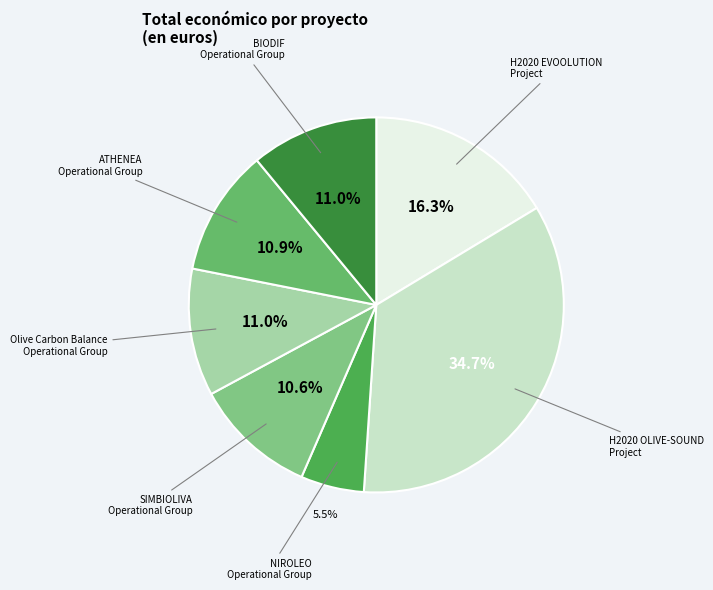

Is there any slice that represents more than half of the pie?

No